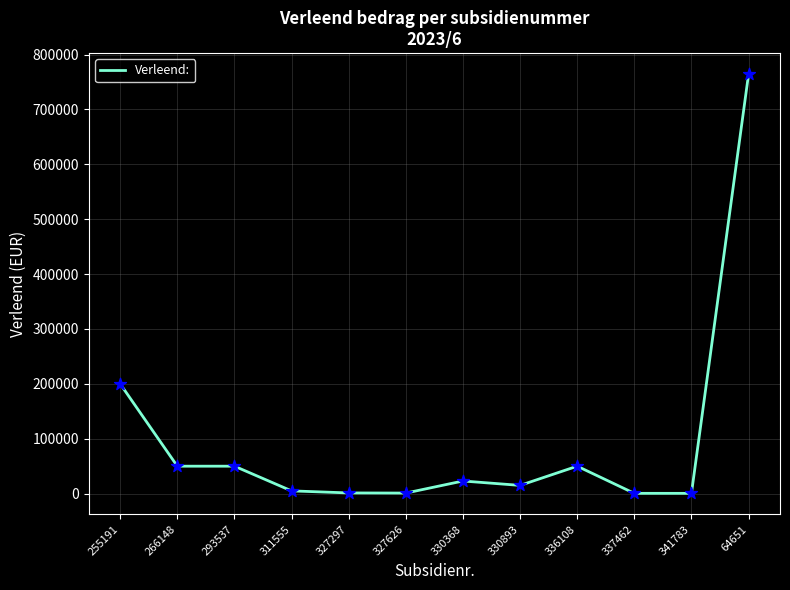

What is the change in value from 327626 to 341783?

-500